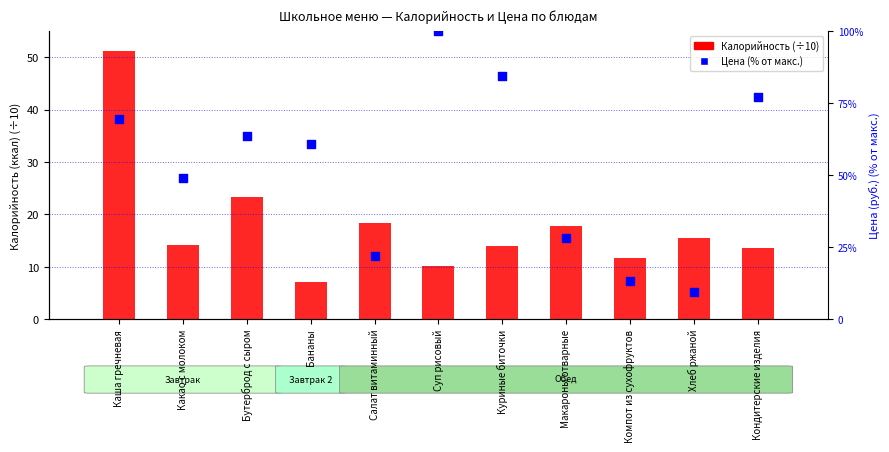

Which series contains the lowest Y value?

Калорийность (÷10)